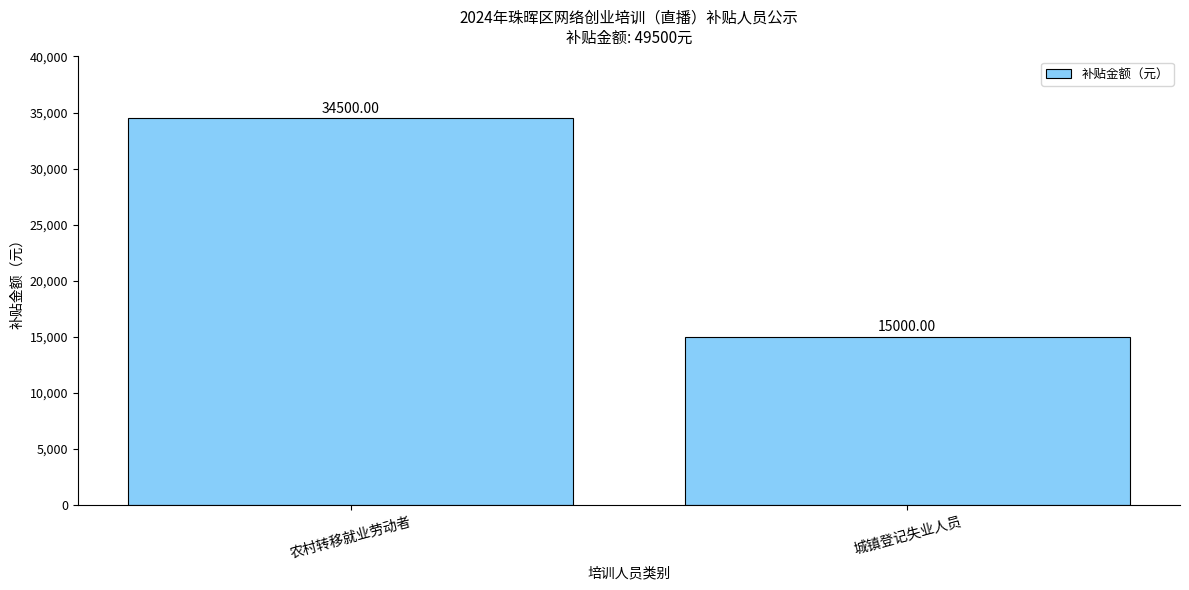

What is the label of the 2nd bar from the left?

城镇登记失业人员